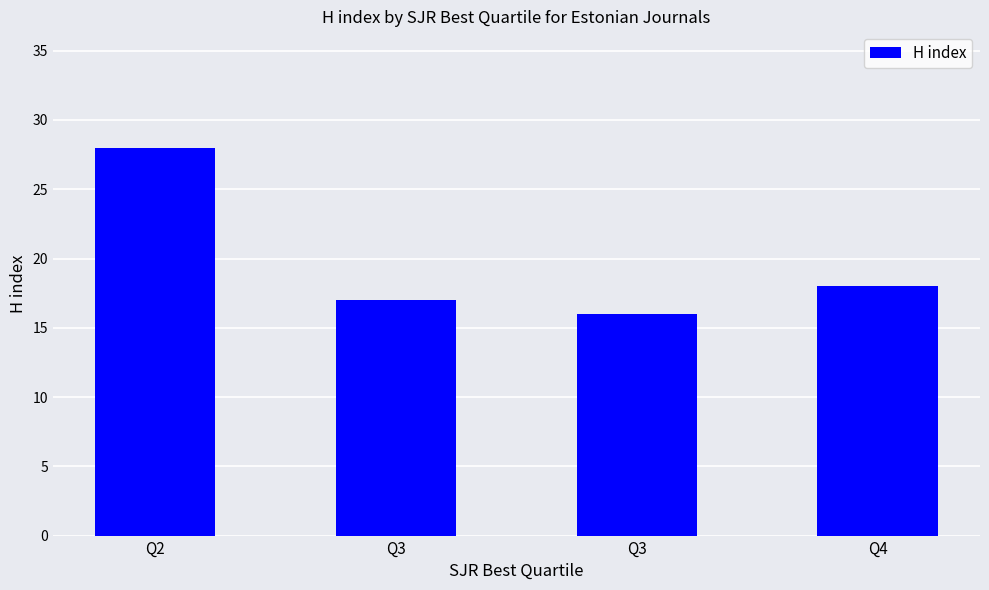

How many bars are there in total?

4